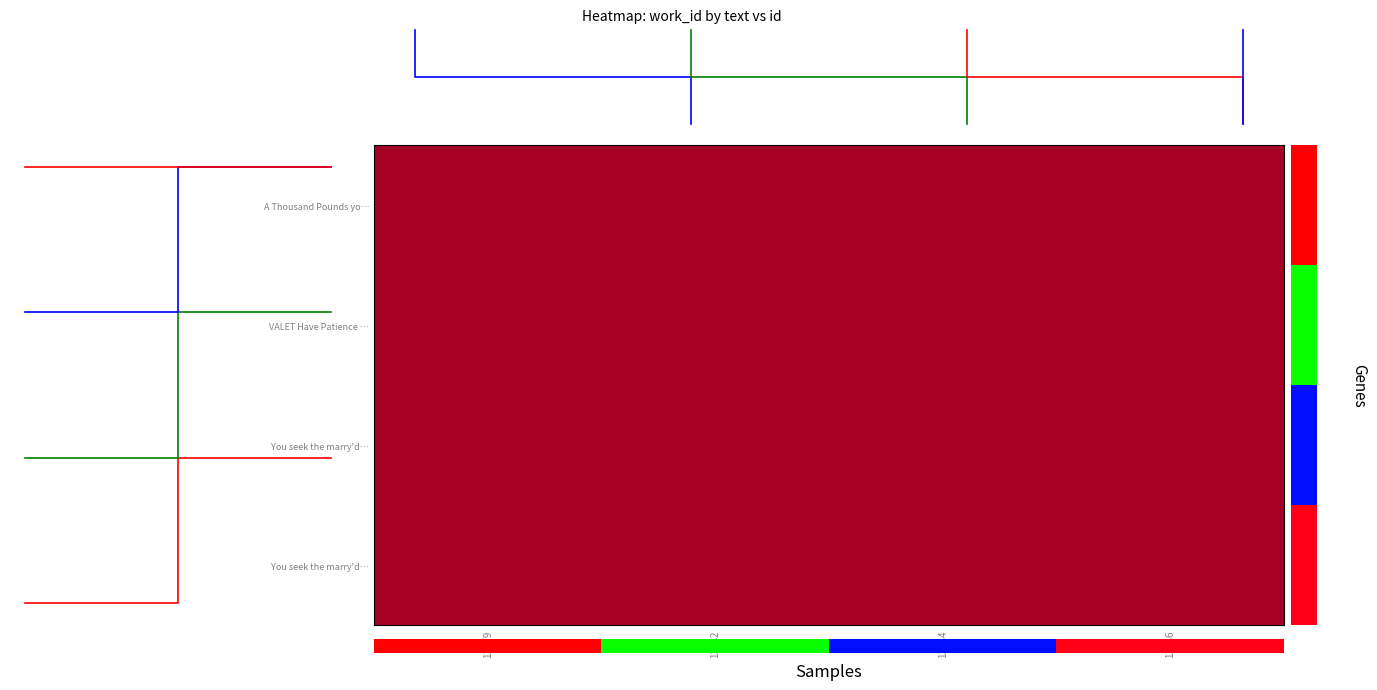

Which has a higher value, 0.0 or 3.0?

3.0